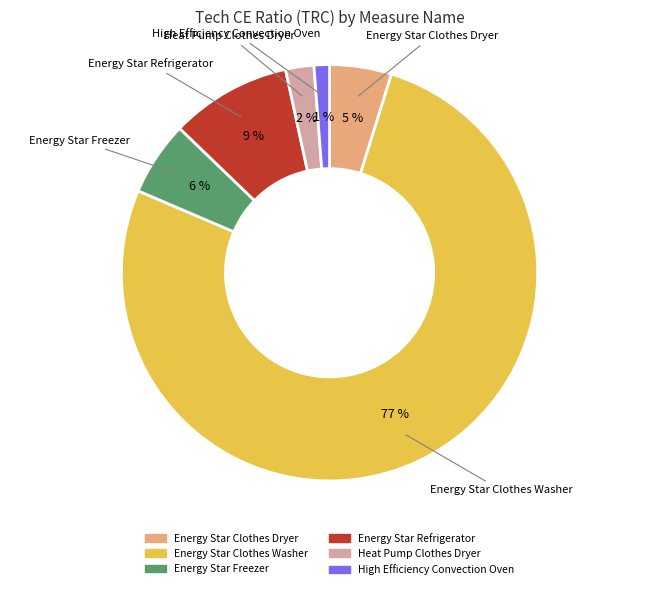

How many segments does this pie chart have?

6